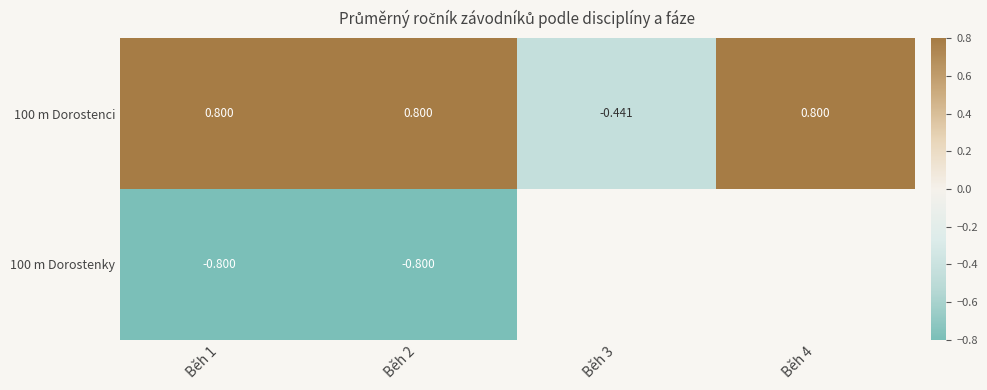

What is the spread (max minus min) of values at Běh 2?

1.6